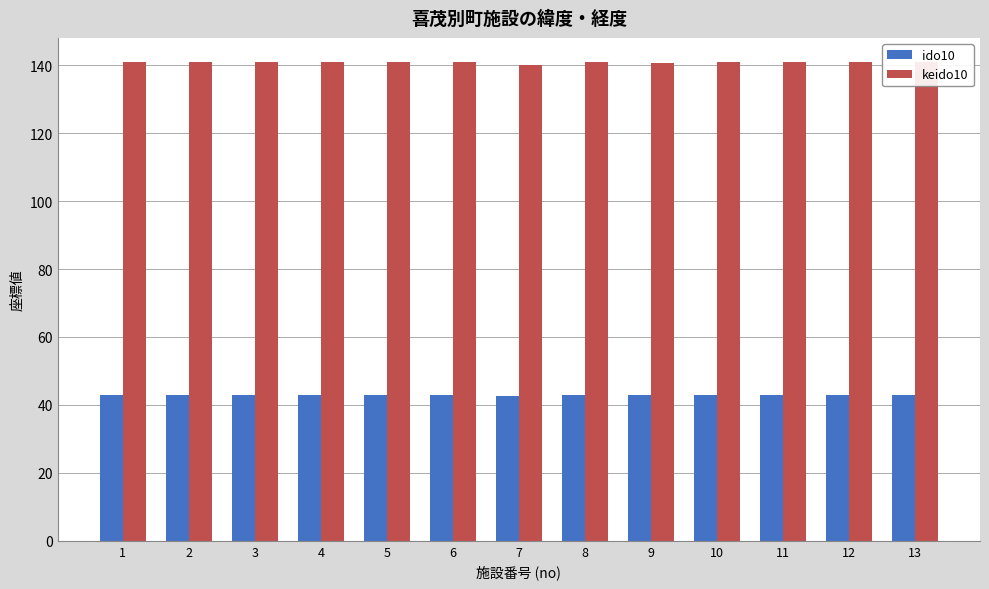

What is the value of the keido10 bar at the 4th from the left?

140.9